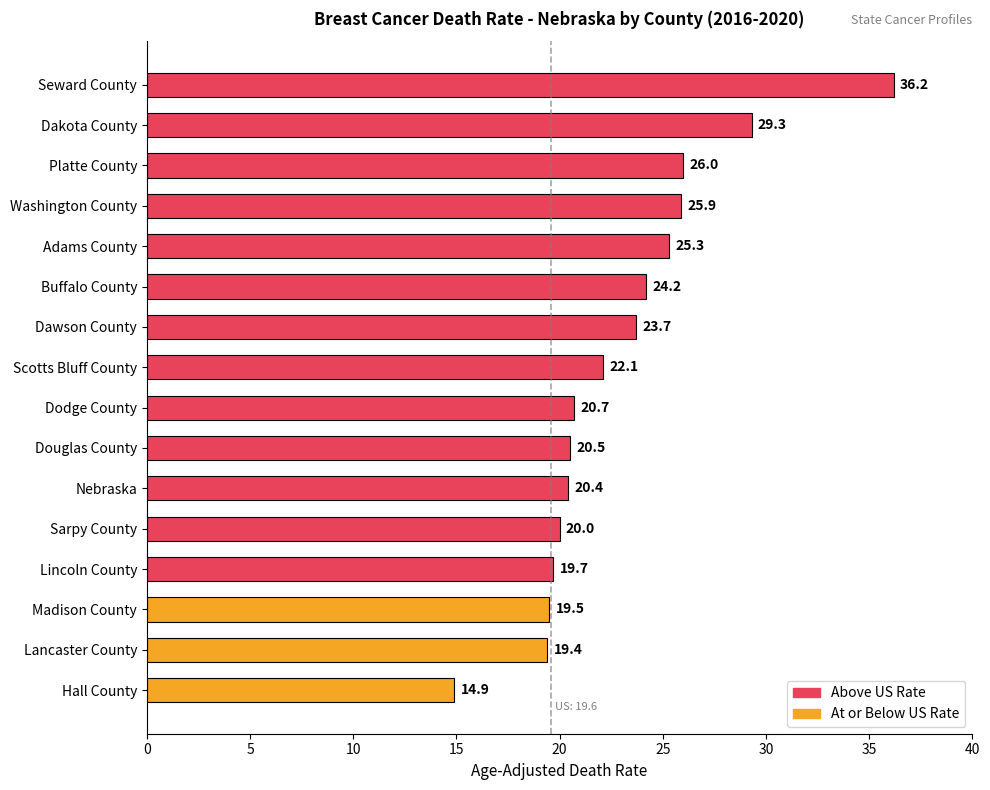

List the labels in order of value, smallest first.

Hall County, Lancaster County, Madison County, Lincoln County, Sarpy County, Nebraska, Douglas County, Dodge County, Scotts Bluff County, Dawson County, Buffalo County, Adams County, Washington County, Platte County, Dakota County, Seward County